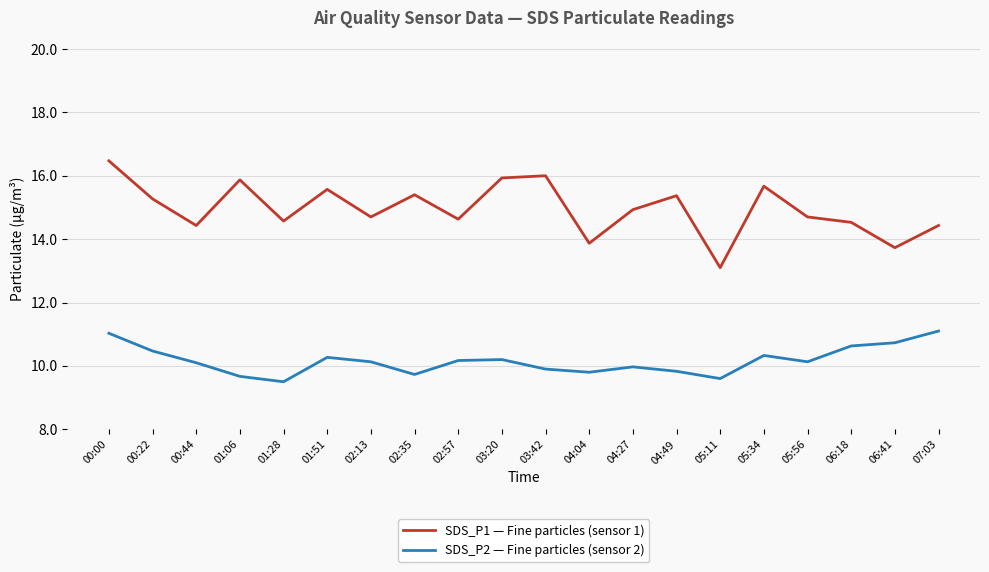

What position from the left is 02:57?

9